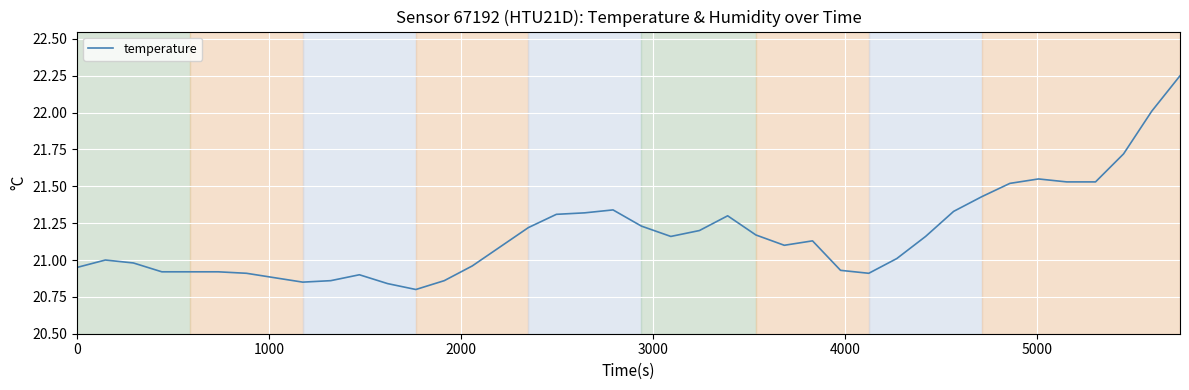

What is the maximum value shown in the chart?

22.2